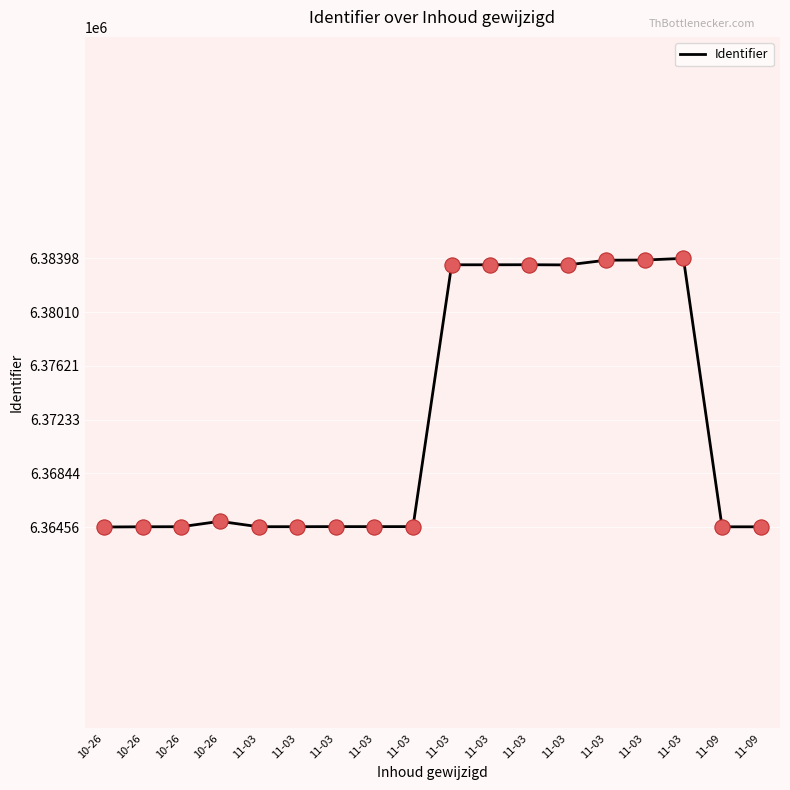

What is the change in value from 11-03 to 11-03?

+18940